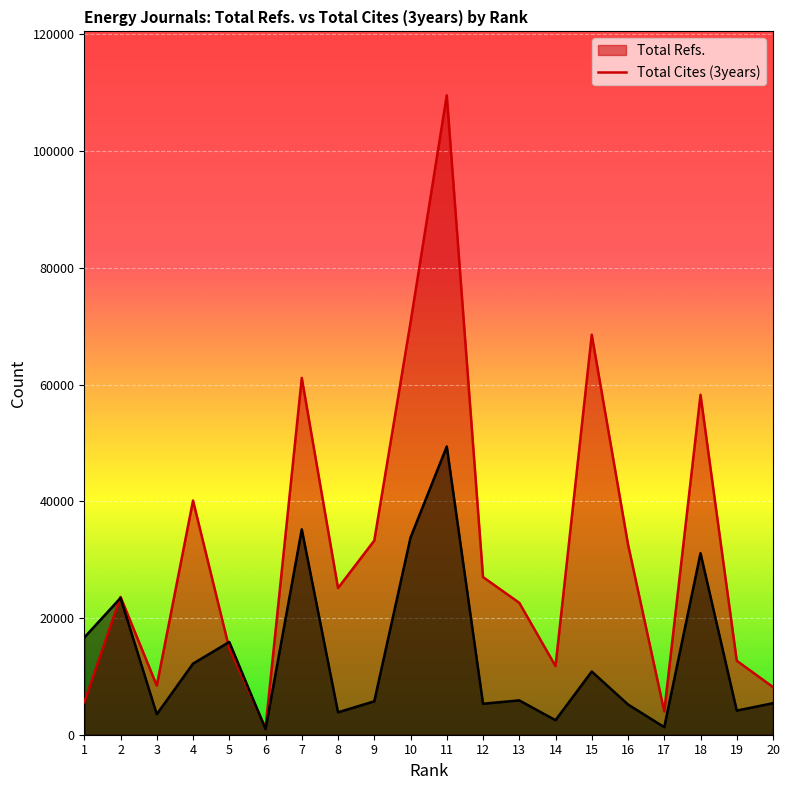

What are all the series names shown in the legend?

Total Refs., Total Cites (3years)